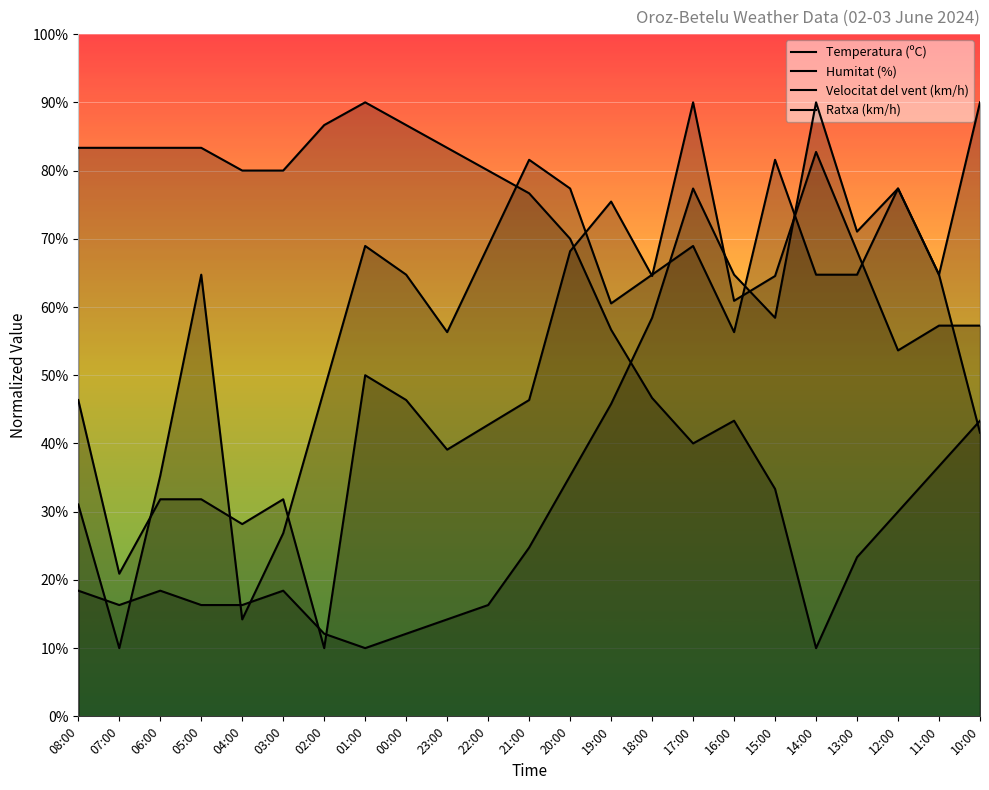

What is the average value of the Temperatura (ºC) series?

38.2